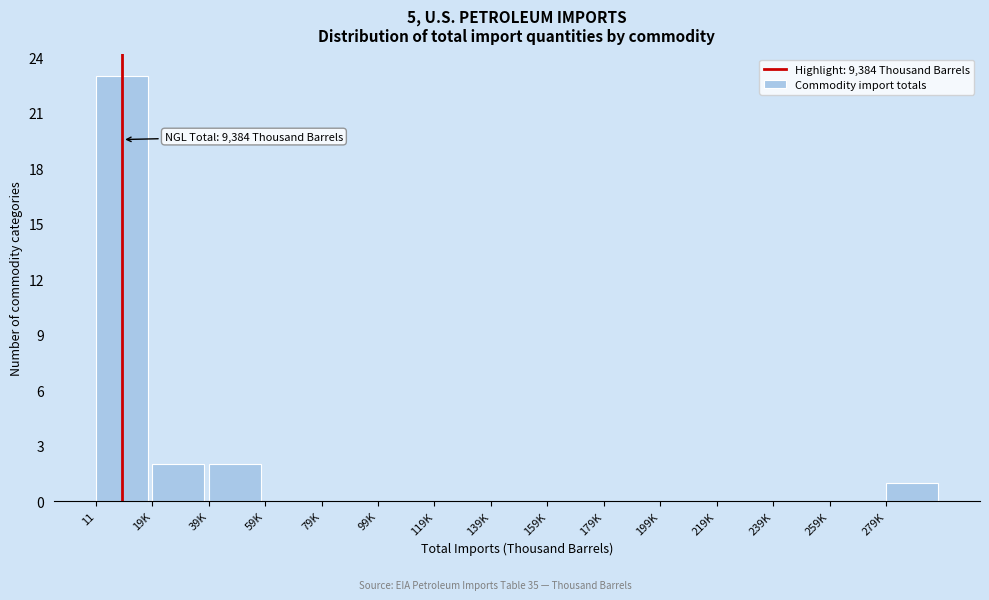

Reading right to left, transcribe all the data shown in this chart.

279K=1	259K=0	239K=0	219K=0	199K=0	179K=0	159K=0	139K=0	119K=0	99K=0	79K=0	59K=0	39K=2	19K=2	11=23